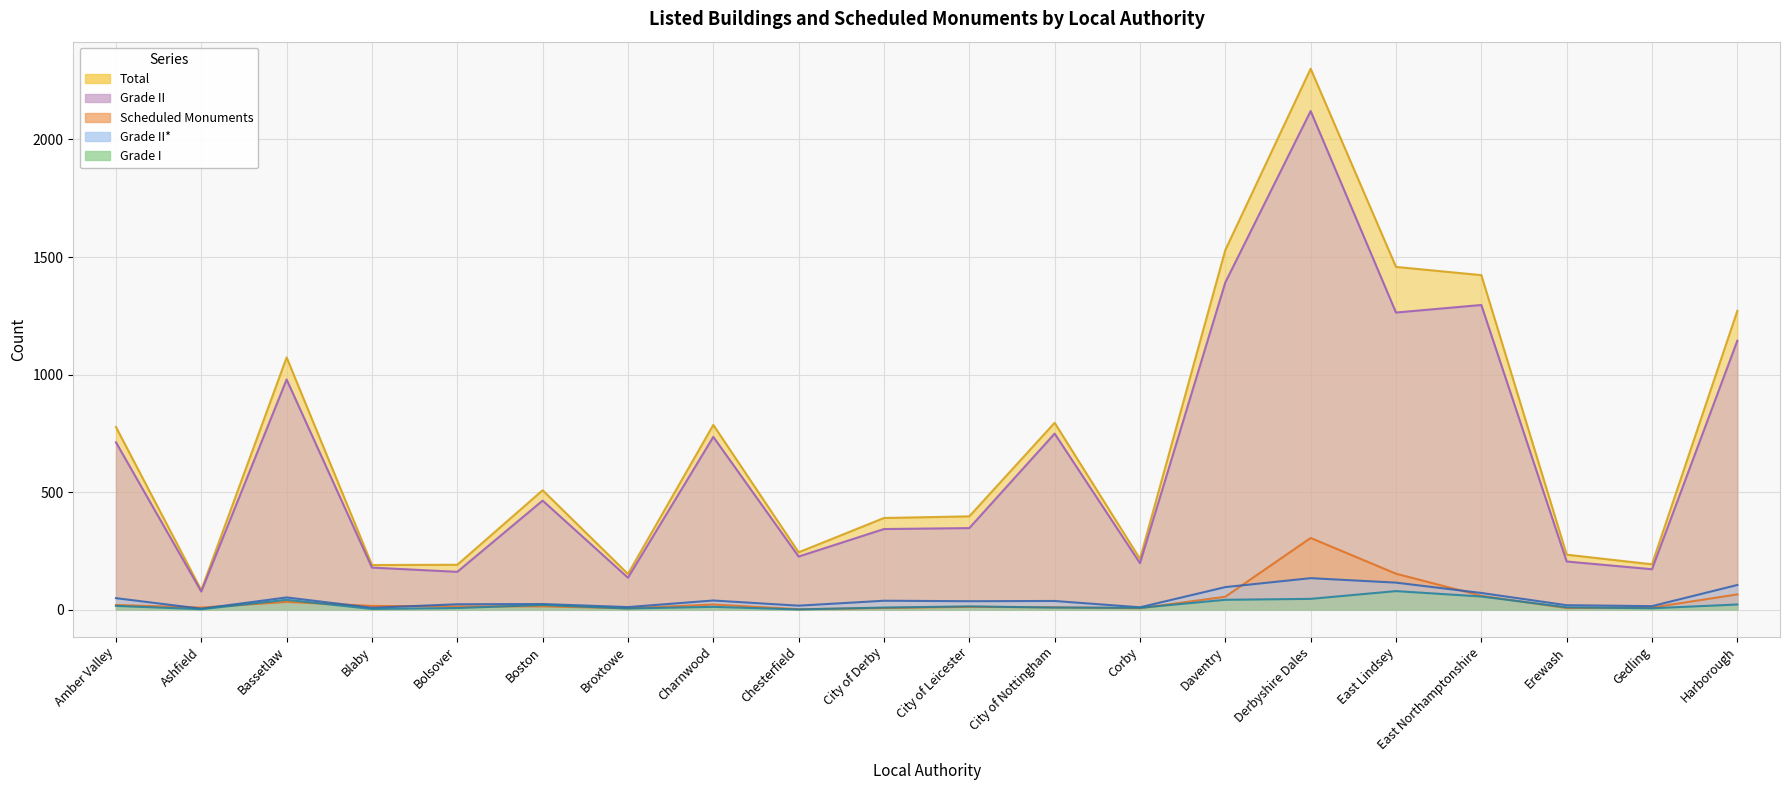

True or false: Total and Grade I cross at least once.

False